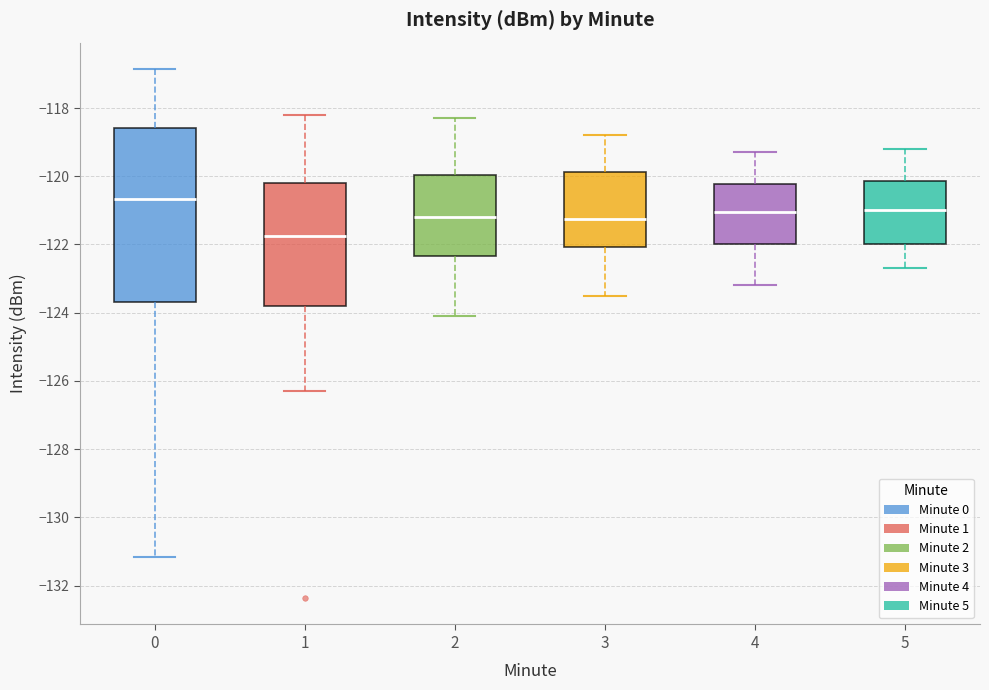

Where does the median line of the box at x = 1 sit on the y-axis? The values are not printed on the chart, so give them approximately, as read against the axis.

-121.8